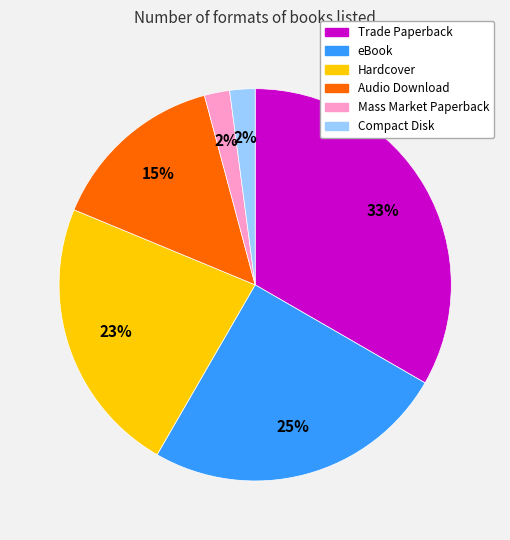

To the nearest percent, what percentage of the pie is Compact Disk?

2%